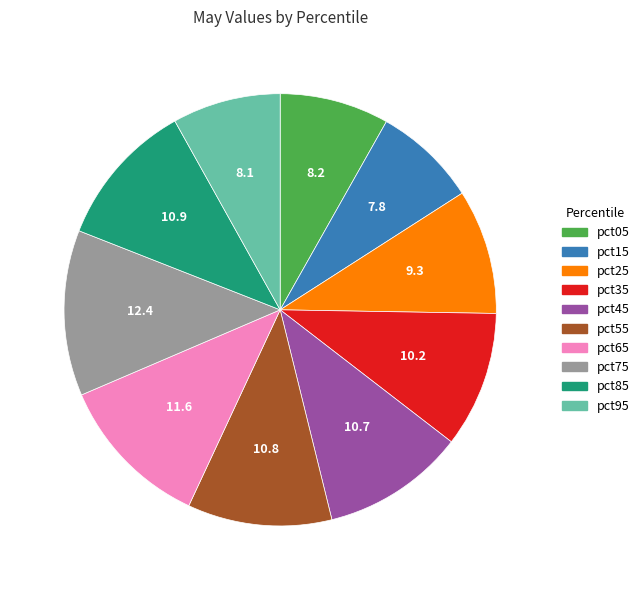

Is the sum of pct35 and pct05 greater than half?

No